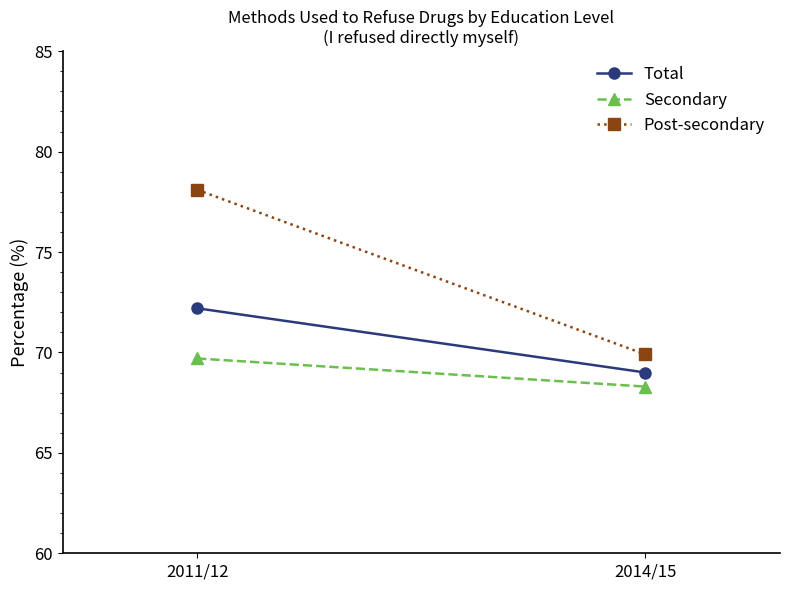

Which category has the lowest value across all series?

2014/15